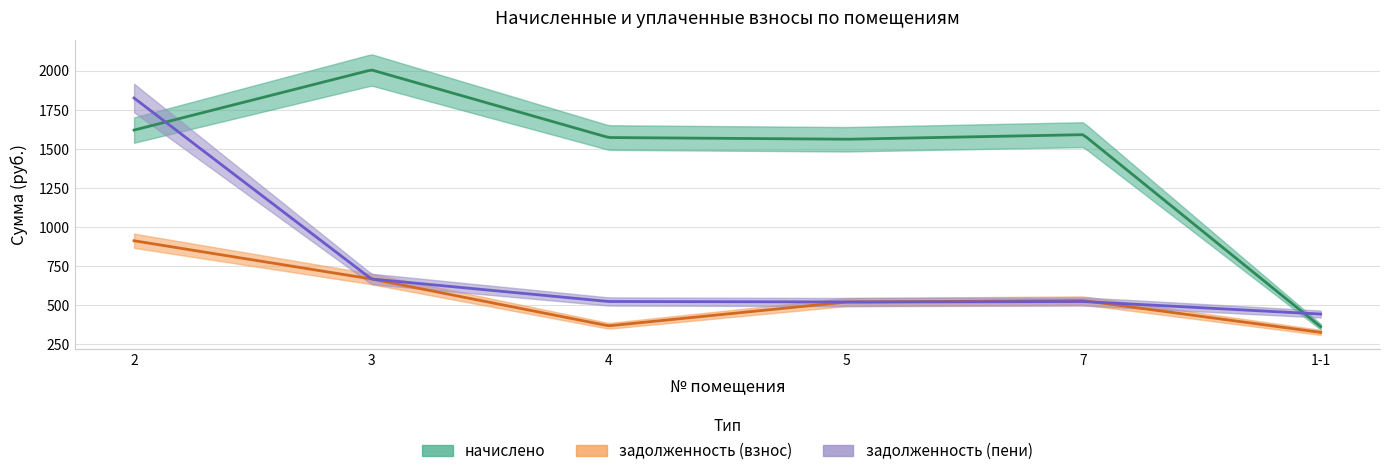

What is the difference between the начислено values at 1-1 and 3?

1642.3